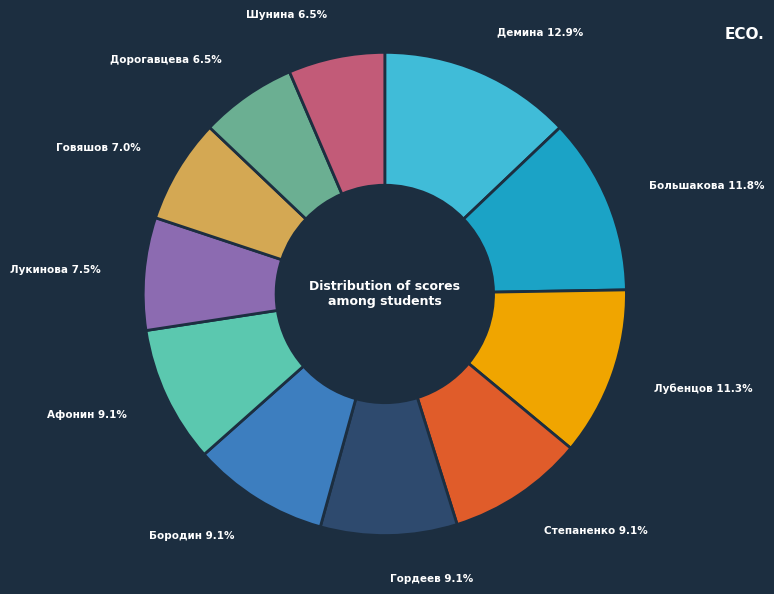

Is there any slice that represents more than half of the pie?

No